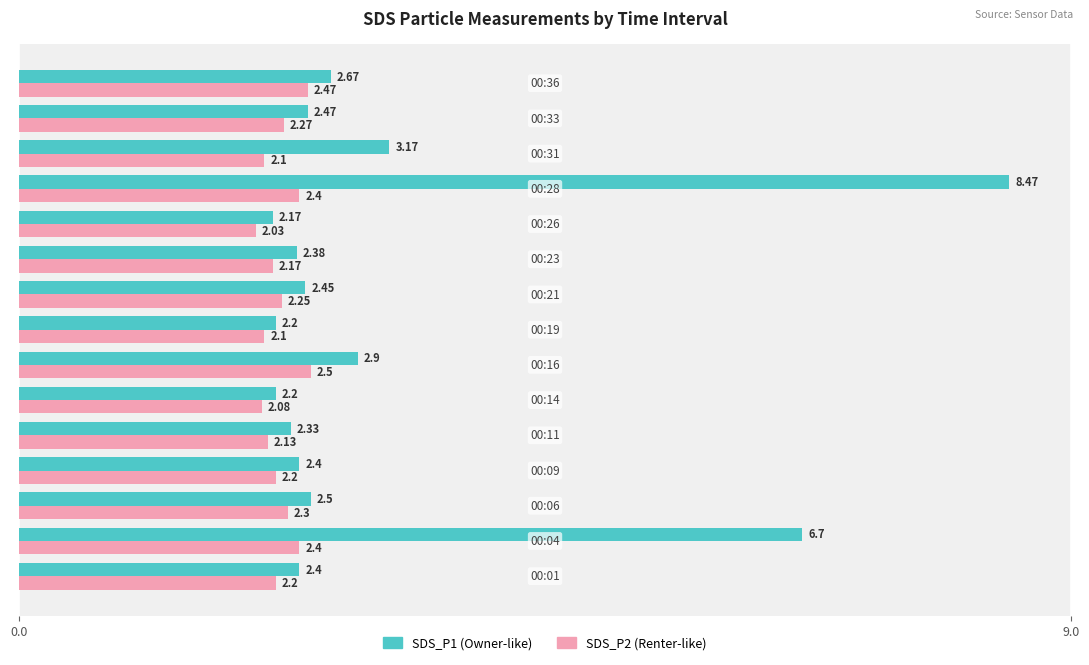

How many categories are shown in the chart?

15